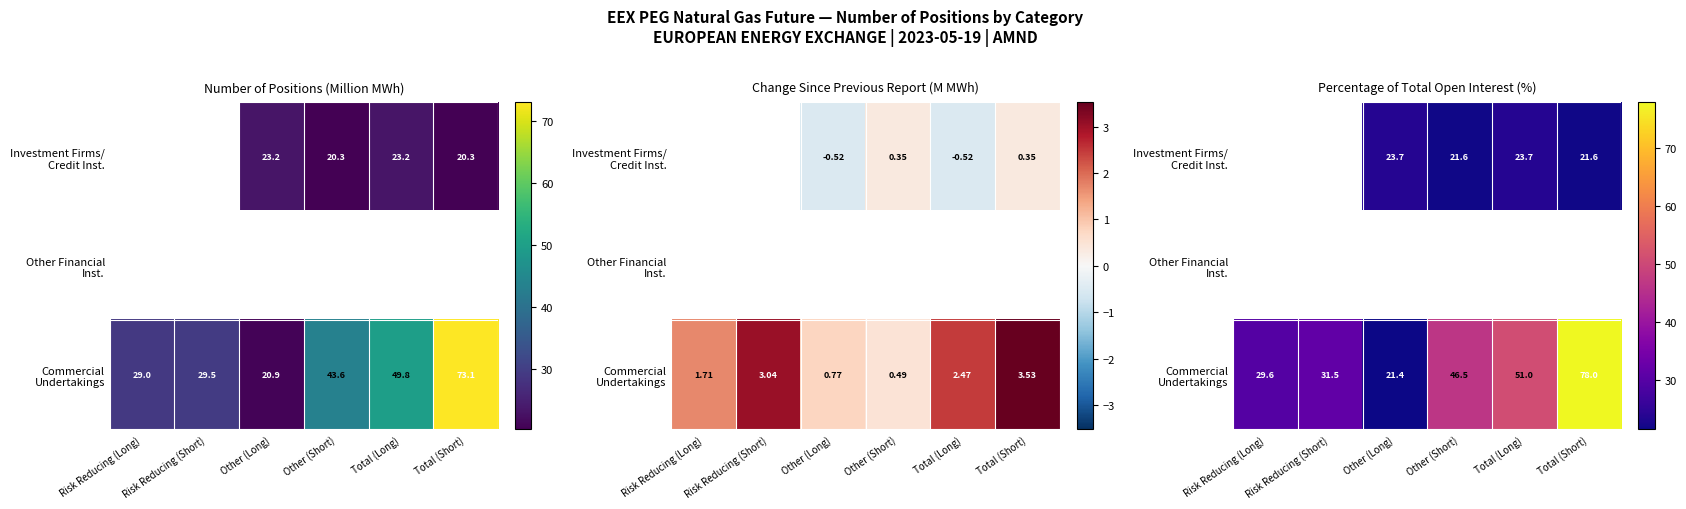

At which category is the sum across all series the highest?

Total (Short)